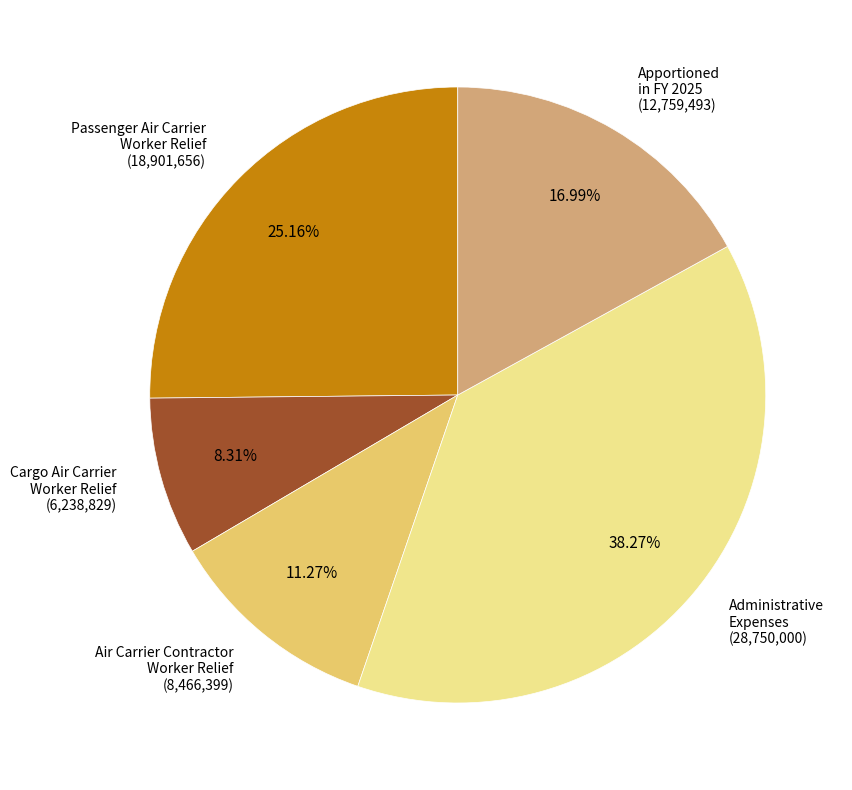

Is there any slice that represents more than half of the pie?

No